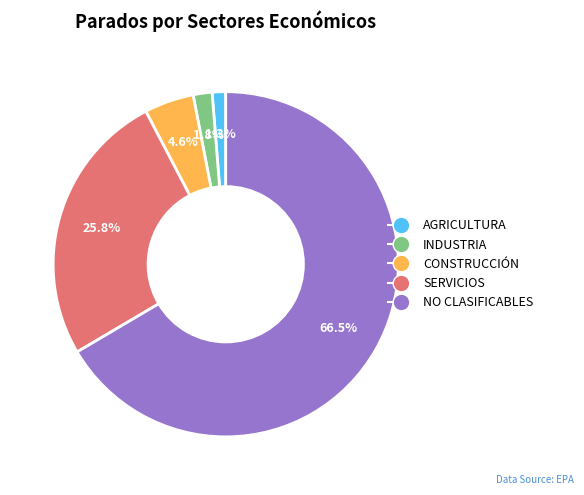

True or false: SERVICIOS accounts for 18% of the total.

False